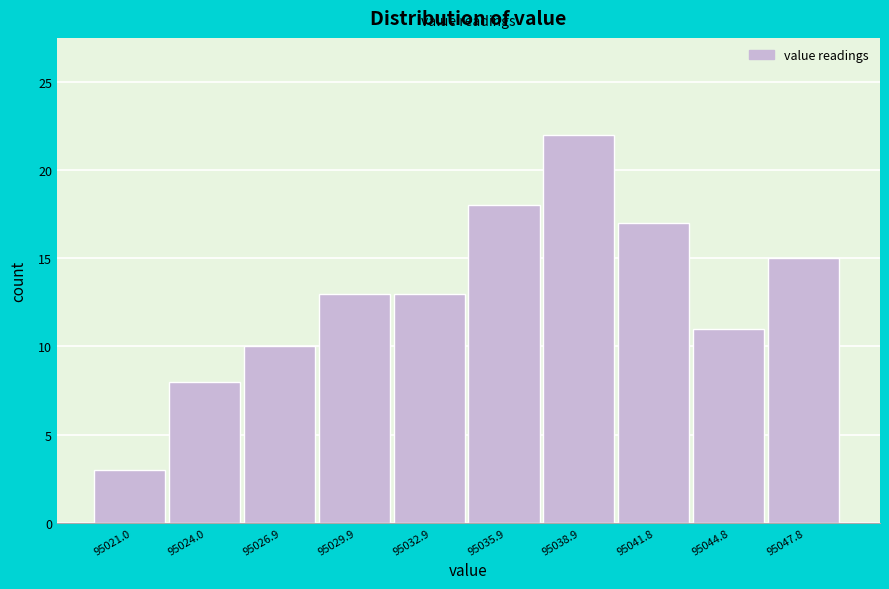

Reading left to right, list all the values displayed in this chart.

3	8	10	13	13	18	22	17	11	15